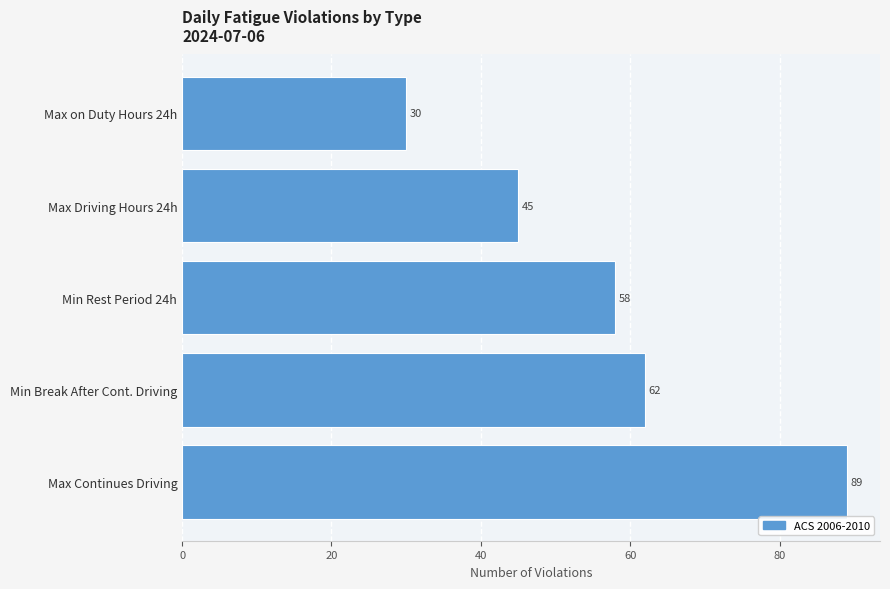

True or false: the data shows 45 at Max Driving Hours 24h.

True